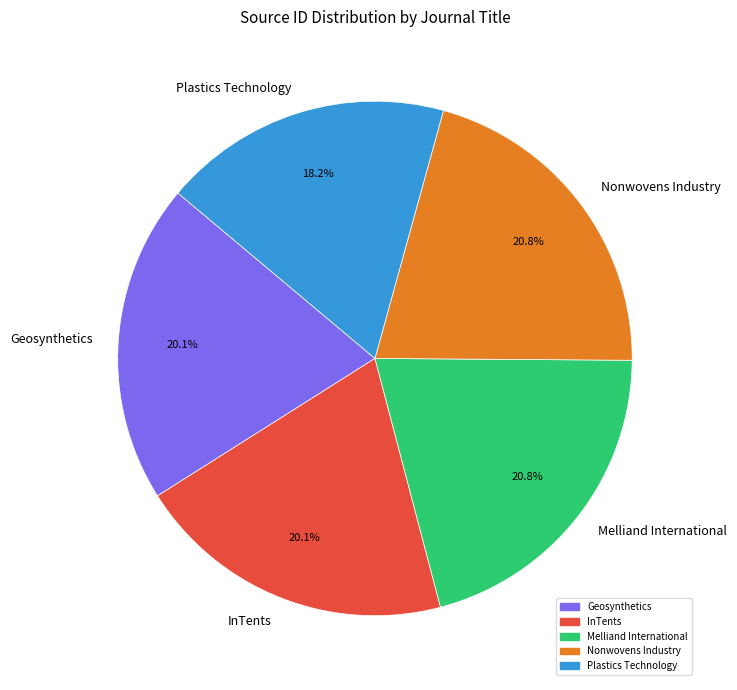

True or false: Melliand International accounts for 13% of the total.

False